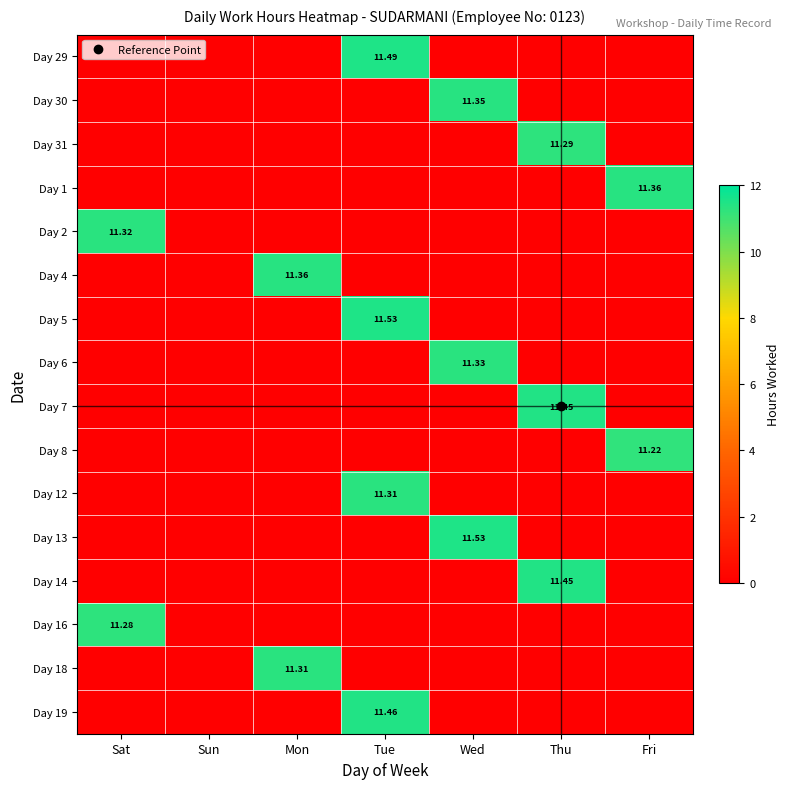

True or false: Day 5 has a value of -5.9 at Fri.

False